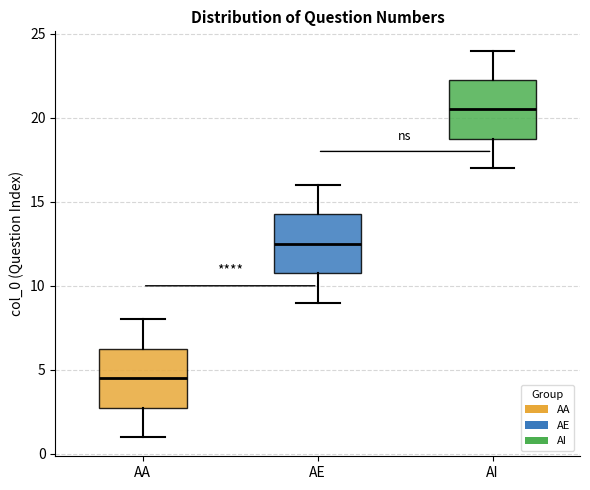

Which box has the highest median line?

AI